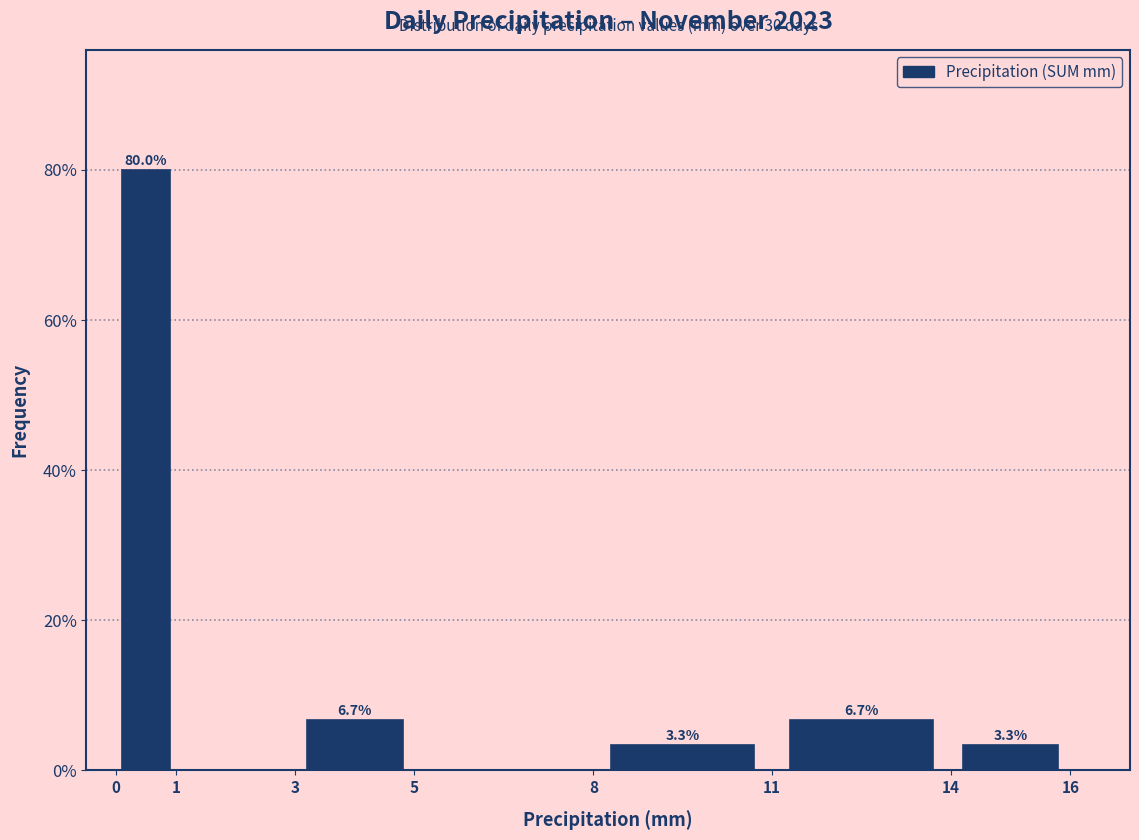

Over which range of the x-axis is the bar tallest?

0 to 1